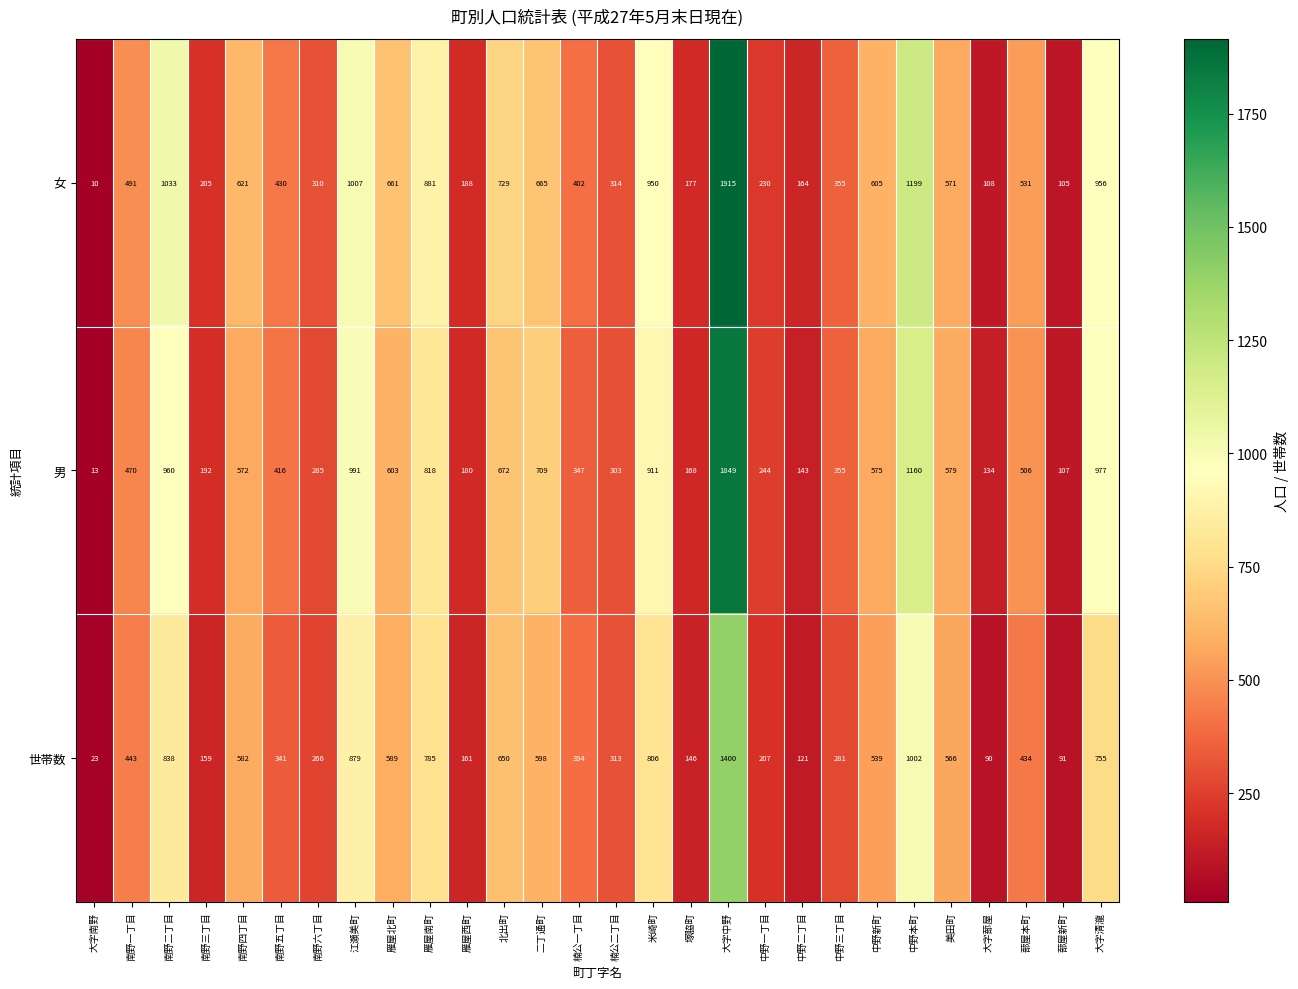

What is the total value across all series at 中野新町?

1719